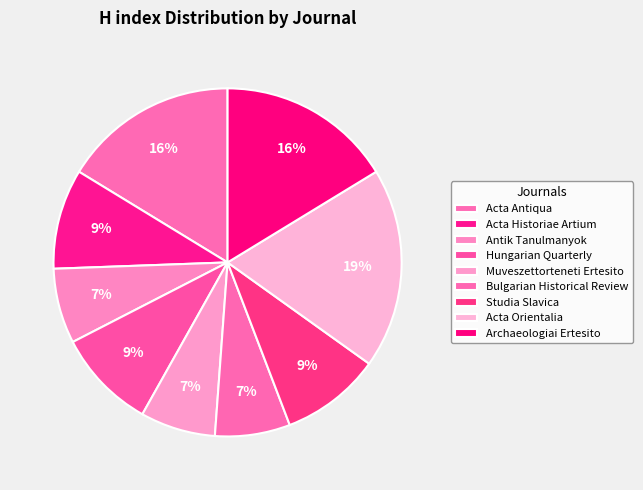

Does Muveszettorteneti Ertesito account for over 50% of the chart?

No